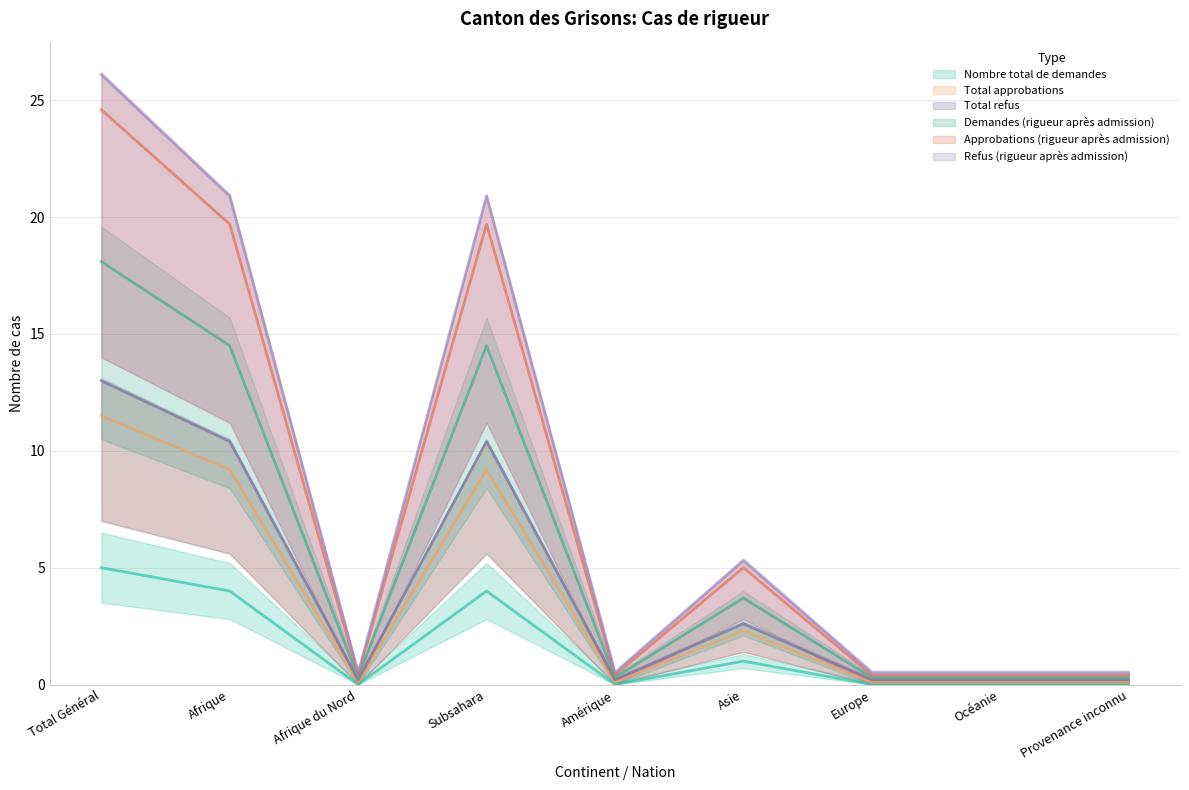

What is the sum of all Approbations (rigueur après admission) values?

71.0